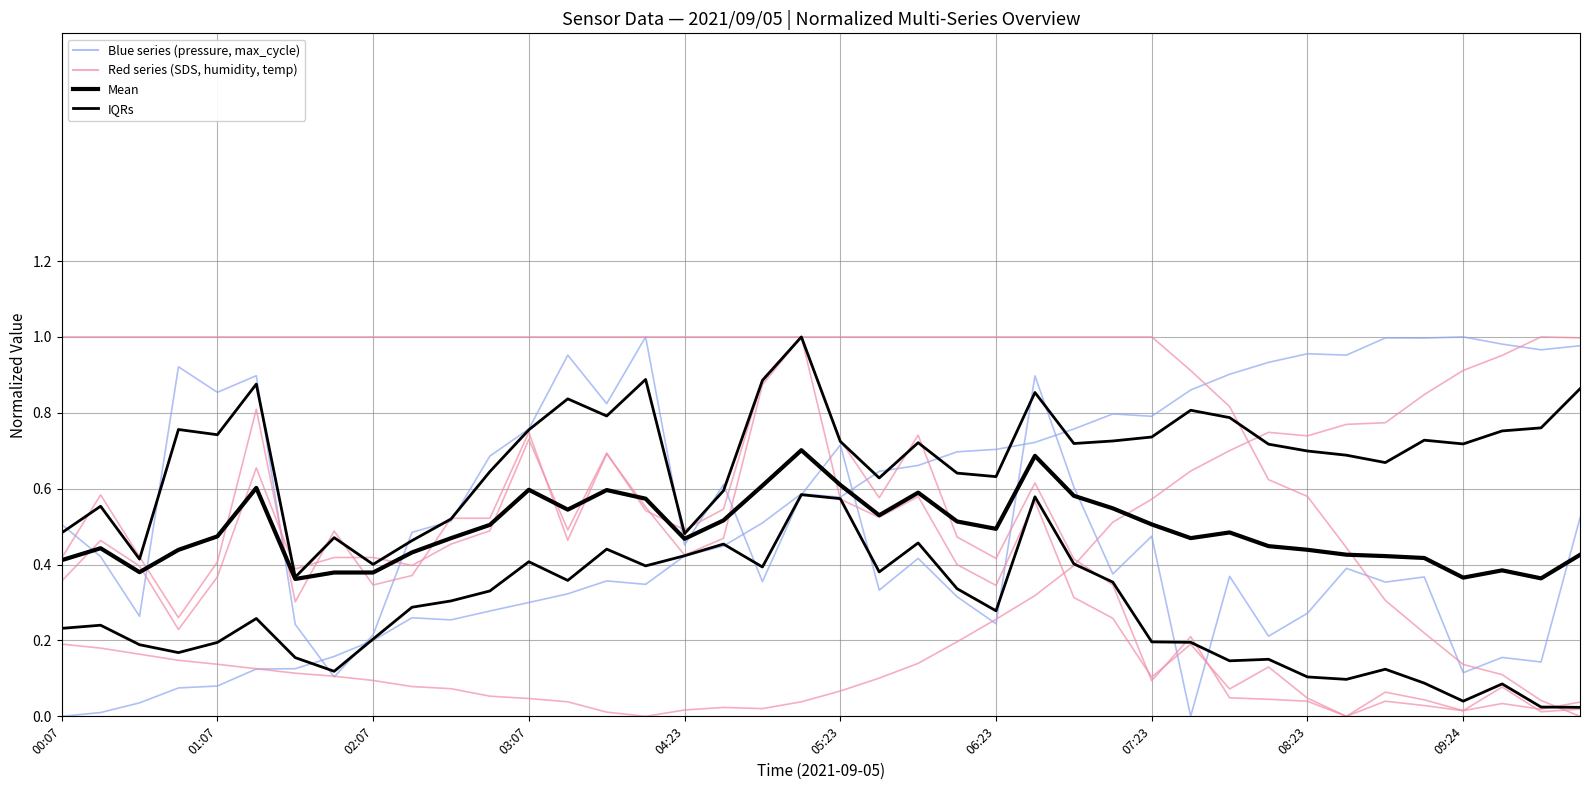

What position from the right is 33?

7